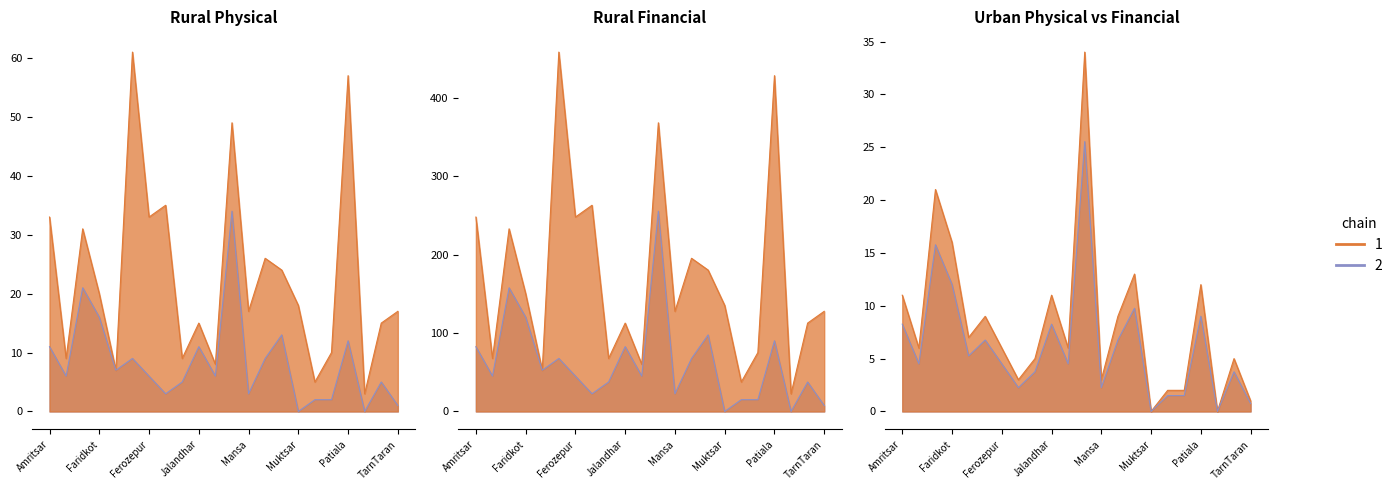

The value of Urban Phy. (Chain 1) at Nawashahr is 3.1. True or false?

False